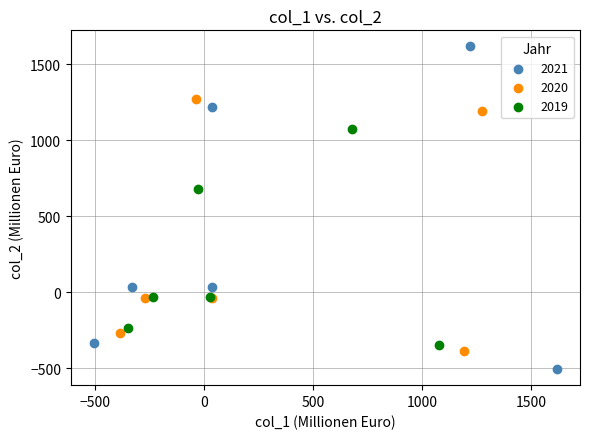

Which series reaches the minimum Y coordinate?

2021